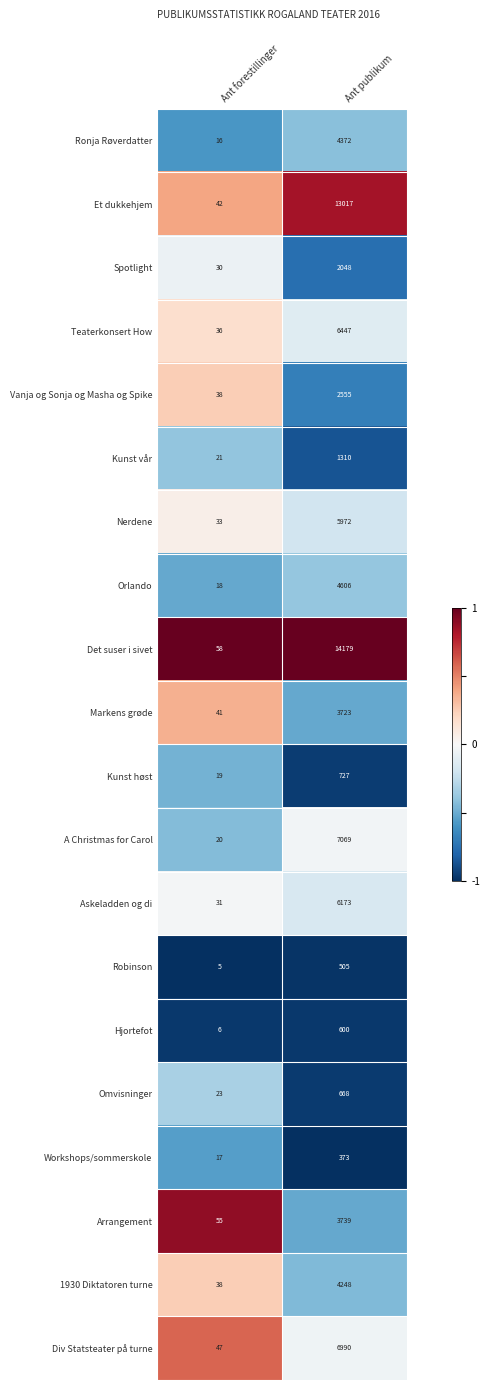

Between Ant forestillinger and Ant publikum, which series saw the biggest shift?

Det suser i sivet